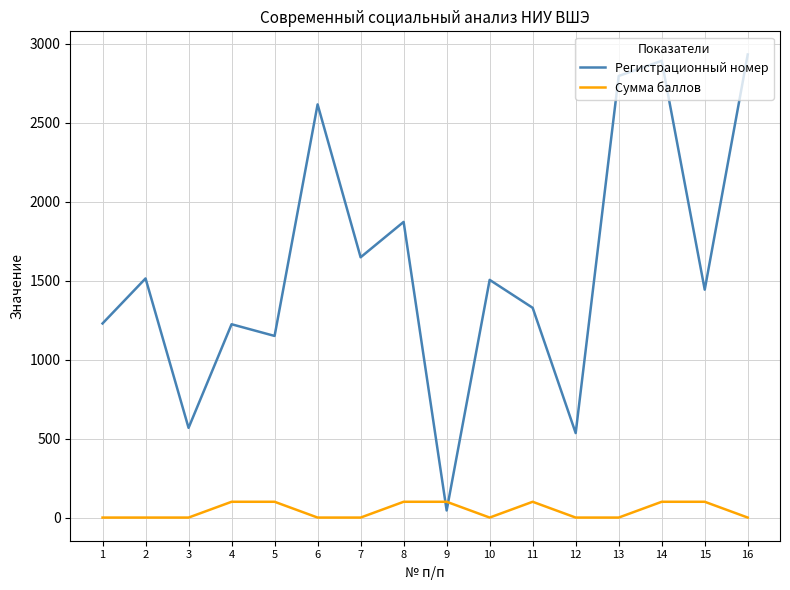

What is the difference between the Сумма баллов values at 12 and 9?

100